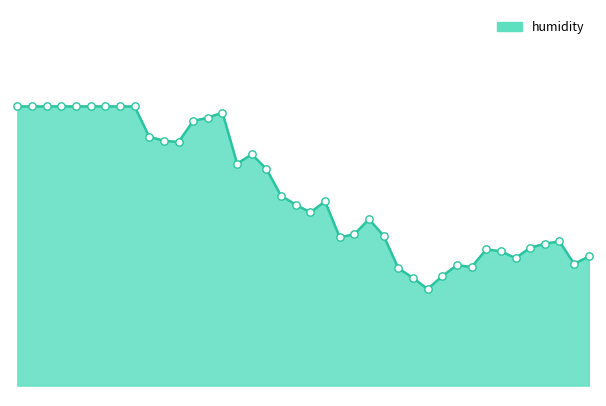

Does the chart have visible grid lines?

No